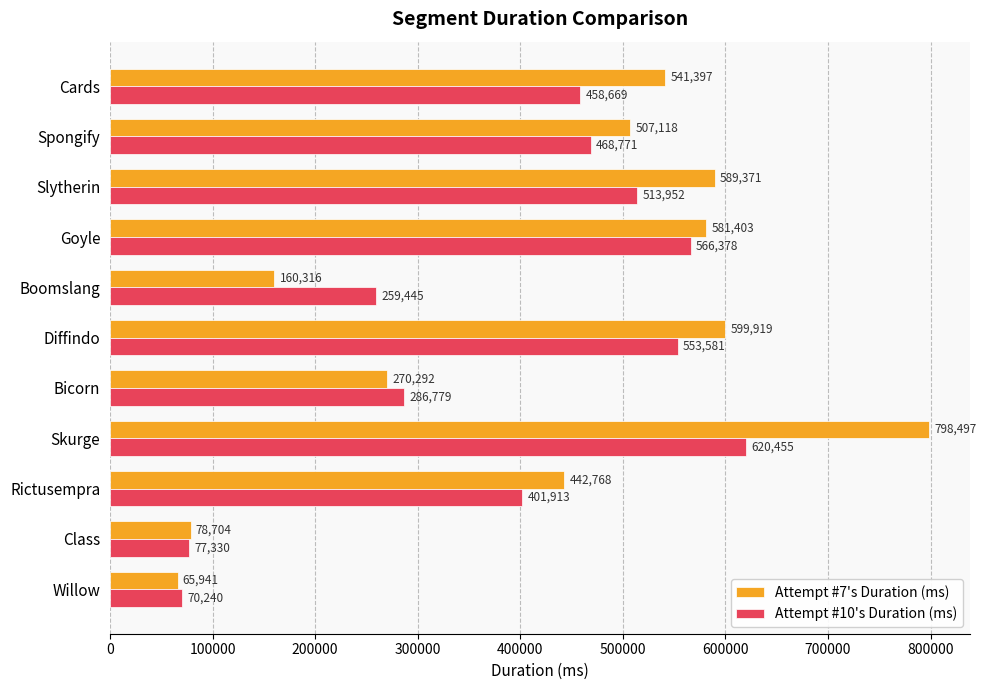

How many data points in Attempt #7's Duration (ms) are less than 507118?

5